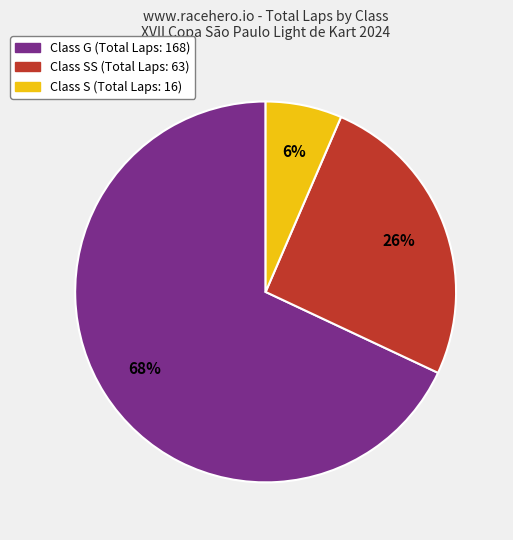

How many slices are in this pie chart?

3